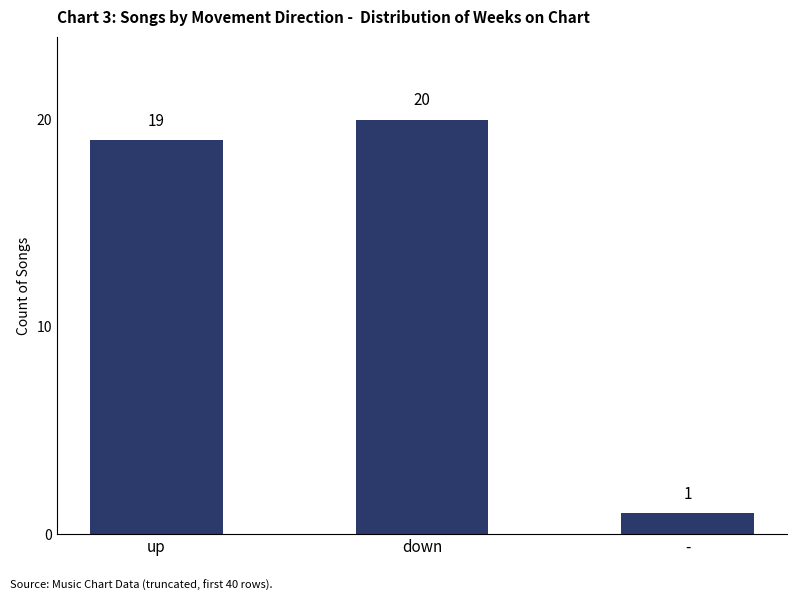

Which label corresponds to the smallest value in the chart?

-